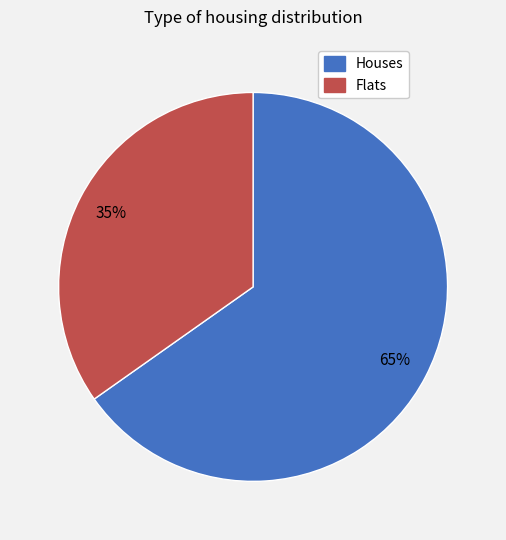

Is there a majority slice in this chart?

Yes